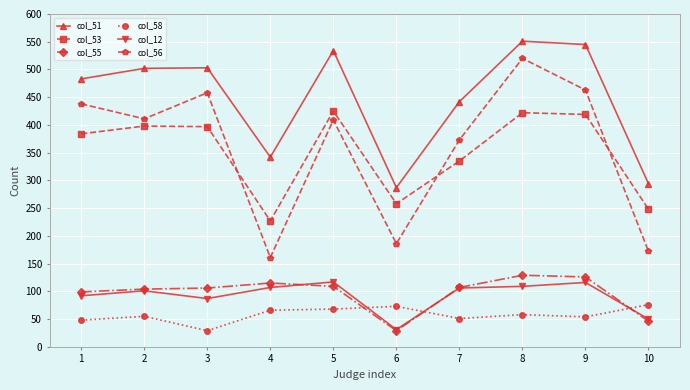

What is the total value across all series at 5?

1662